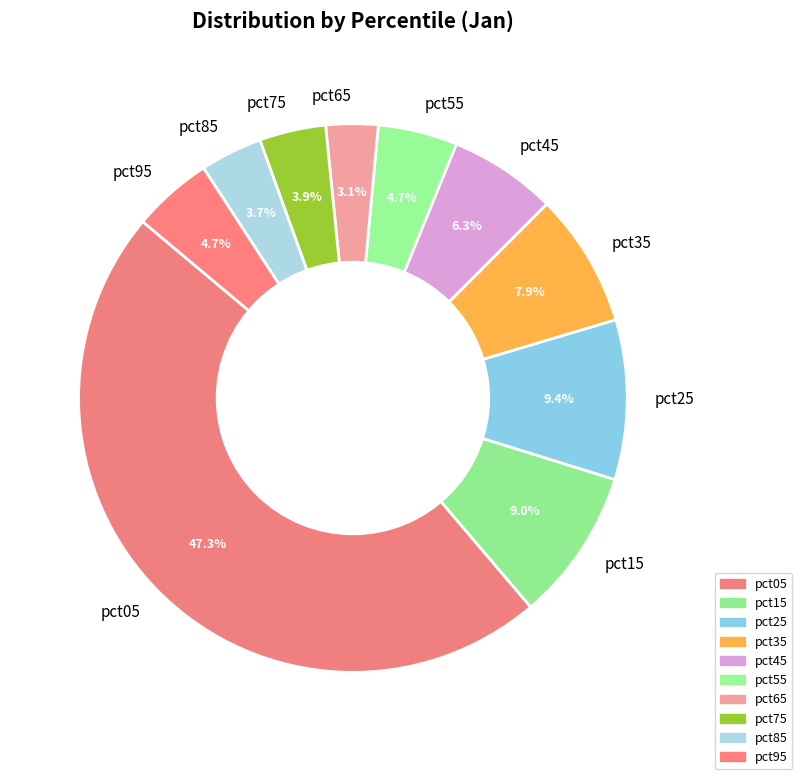

Between pct45 and pct15, which is larger?

pct15